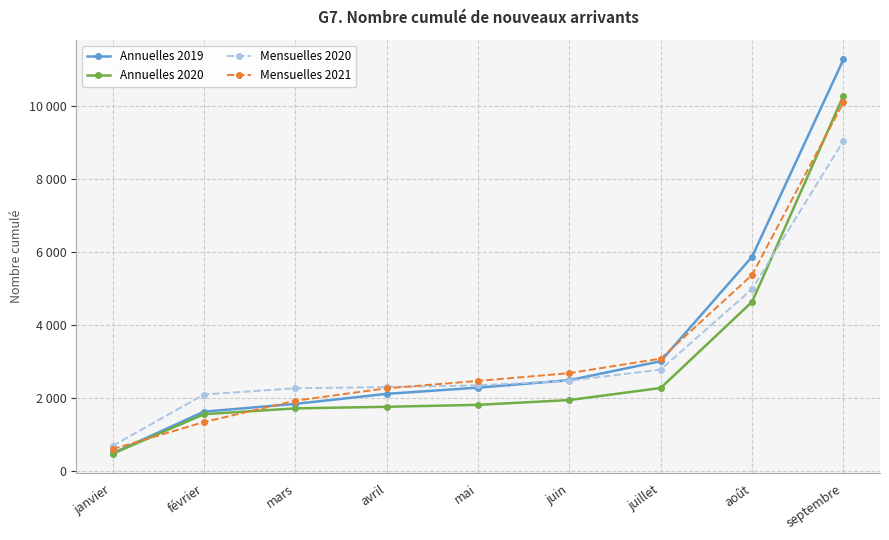

Reading left to right, list all the values displayed in this chart.

Annuelles 2019: janvier=494	février=1636	mars=1849	avril=2124	mai=2294	juin=2499	juillet=3019	août=5882	septembre=11289
Annuelles 2020: janvier=482	février=1566	mars=1726	avril=1769	mai=1823	juin=1954	juillet=2285	août=4646	septembre=10296
Mensuelles 2020: janvier=696	février=2106	mars=2279	avril=2309	mai=2356	juin=2483	juillet=2790	août=4998	septembre=9056
Mensuelles 2021: janvier=608	février=1351	mars=1937	avril=2276	mai=2479	juin=2692	juillet=3090	août=5385	septembre=10111